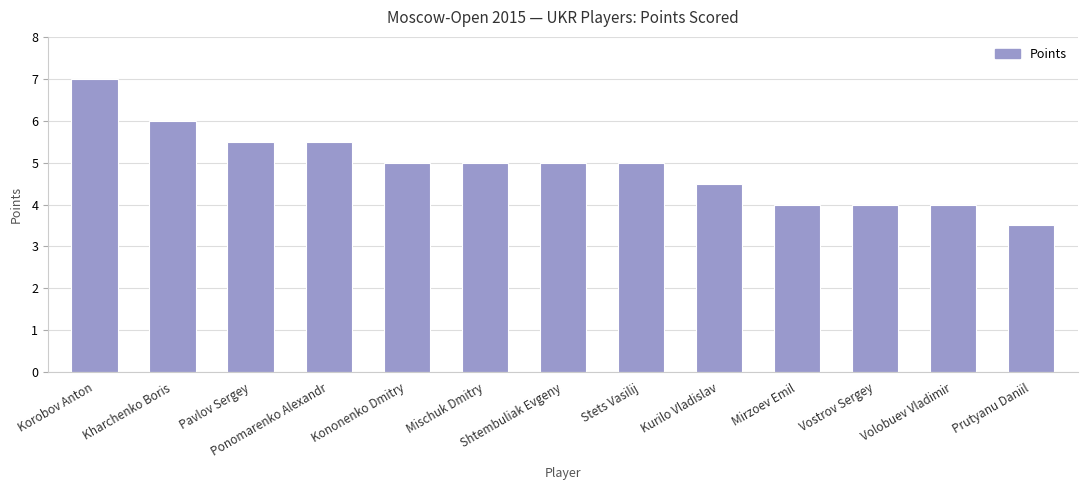

Read the value at Volobuev Vladimir.

4.0